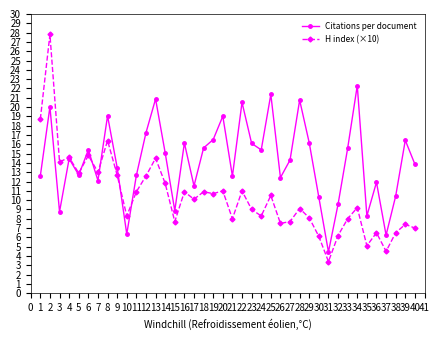

Which category has the lowest value in the H index (×10) series?

31